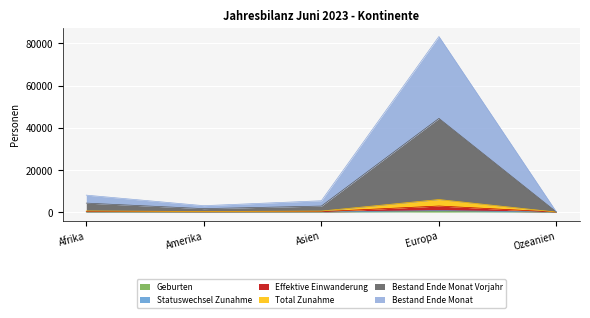

What is the difference between the Effektive Einwanderung values at Ozeanien and Amerika?

134